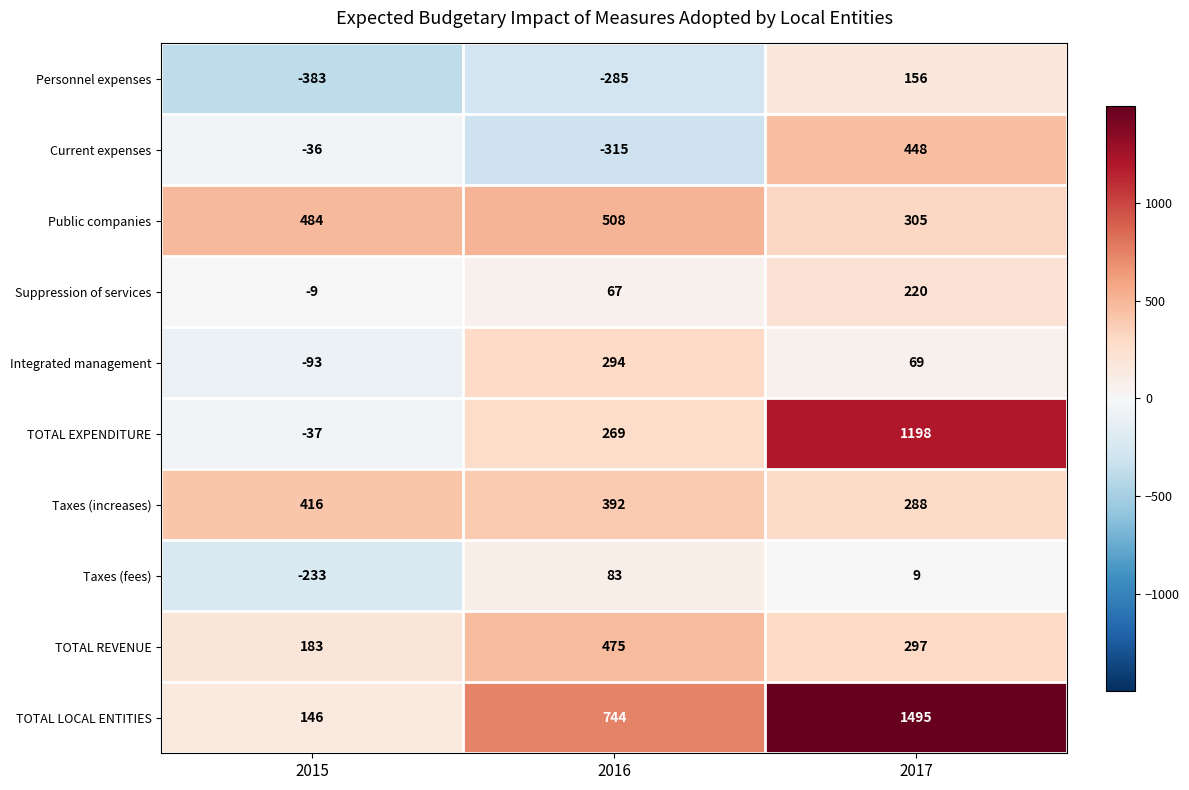

What is the minimum value shown in the chart?

-383